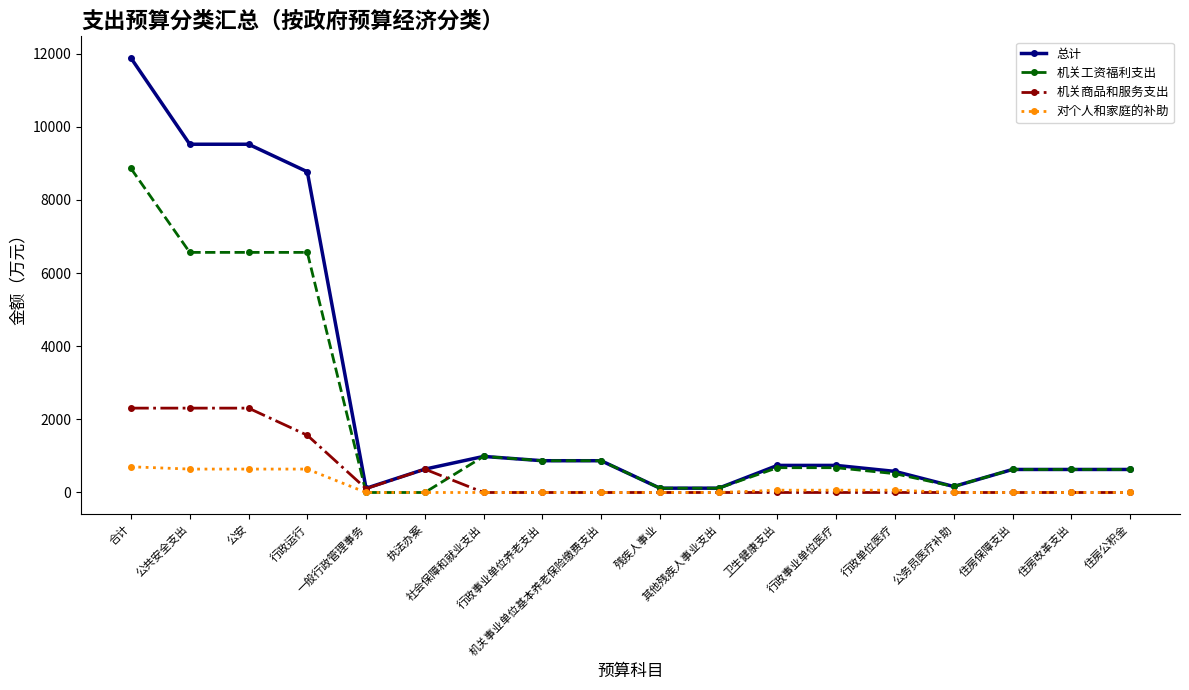

Which series has the widest spread of values?

总计